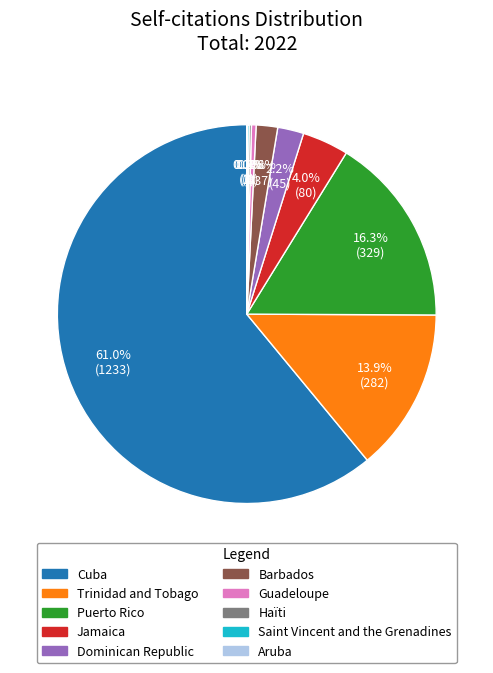

Does any single category account for the majority?

Yes